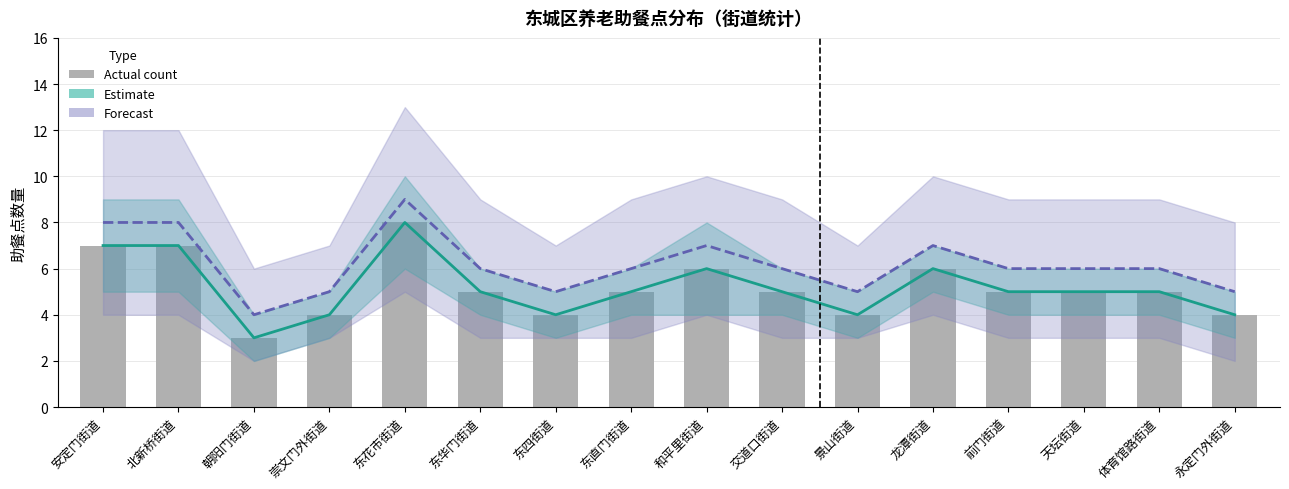

Count the Forecast values in the range 5 to 7.

12